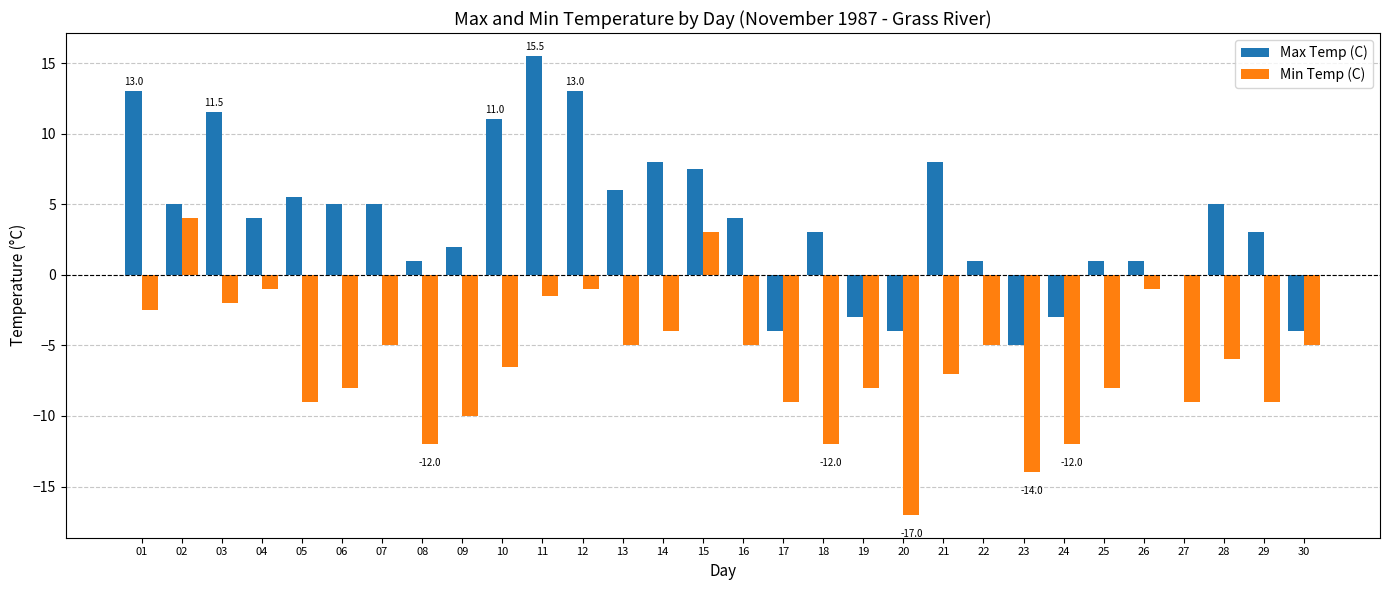

Where does the Min Temp (C) series first go above -6?

01